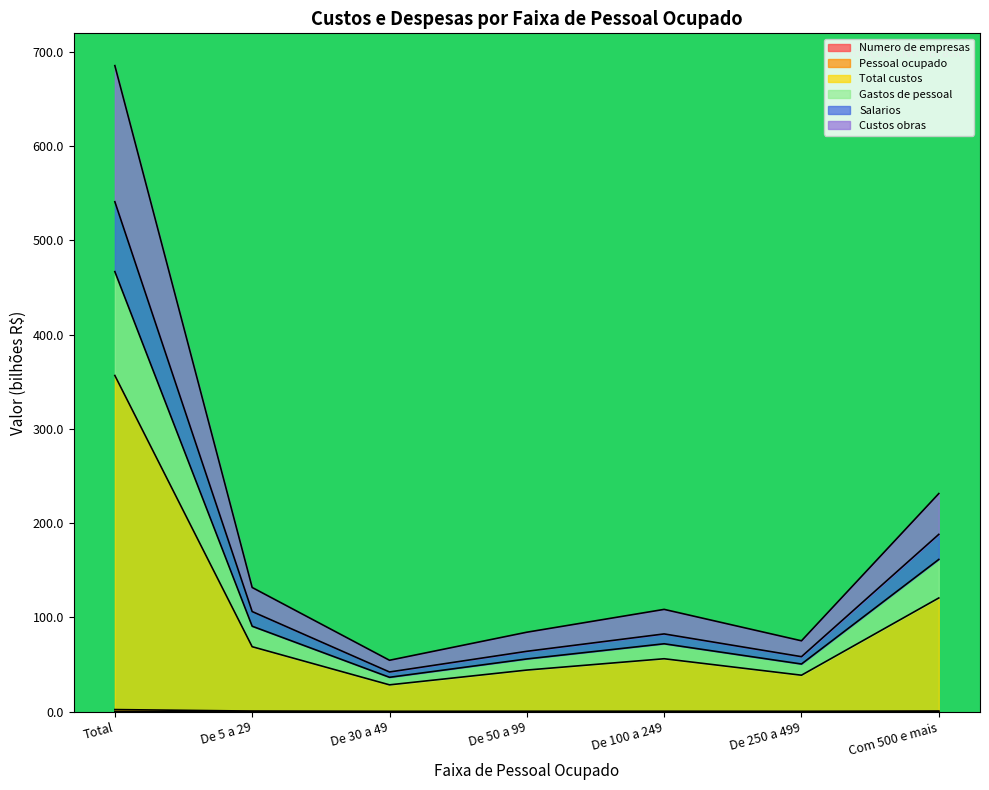

What is the approximate value of Pessoal ocupado at De 50 a 99?

0.3